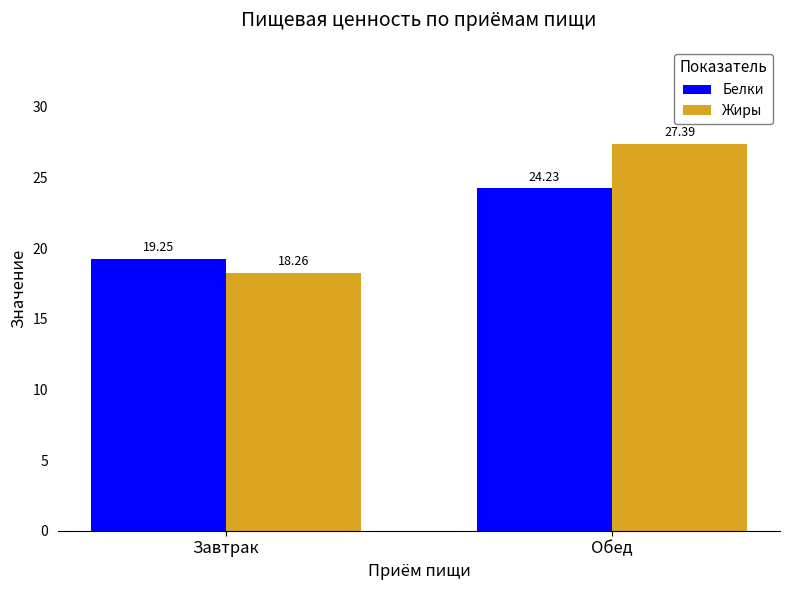

Which series has the largest range (max minus min)?

Жиры